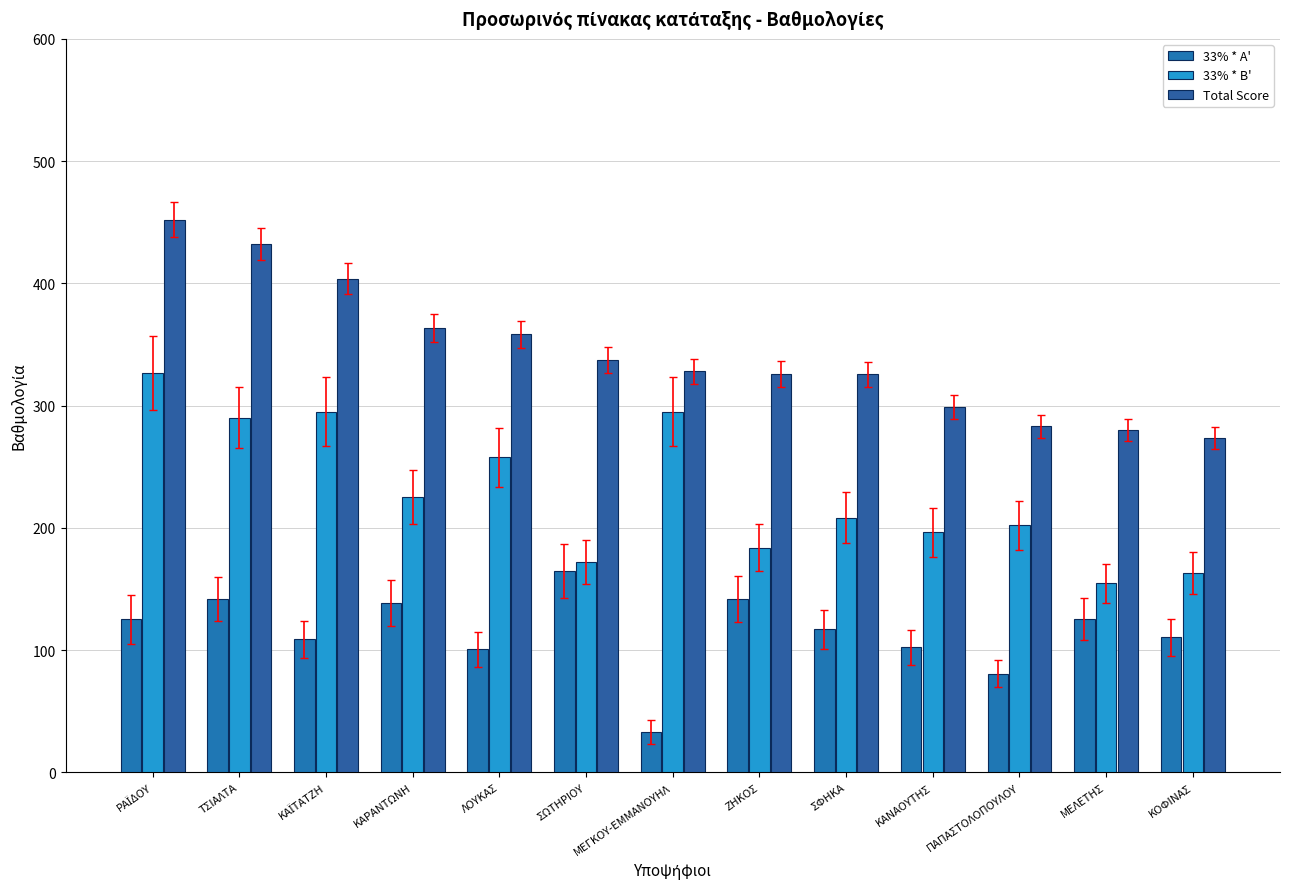

How many series are shown in this chart?

3